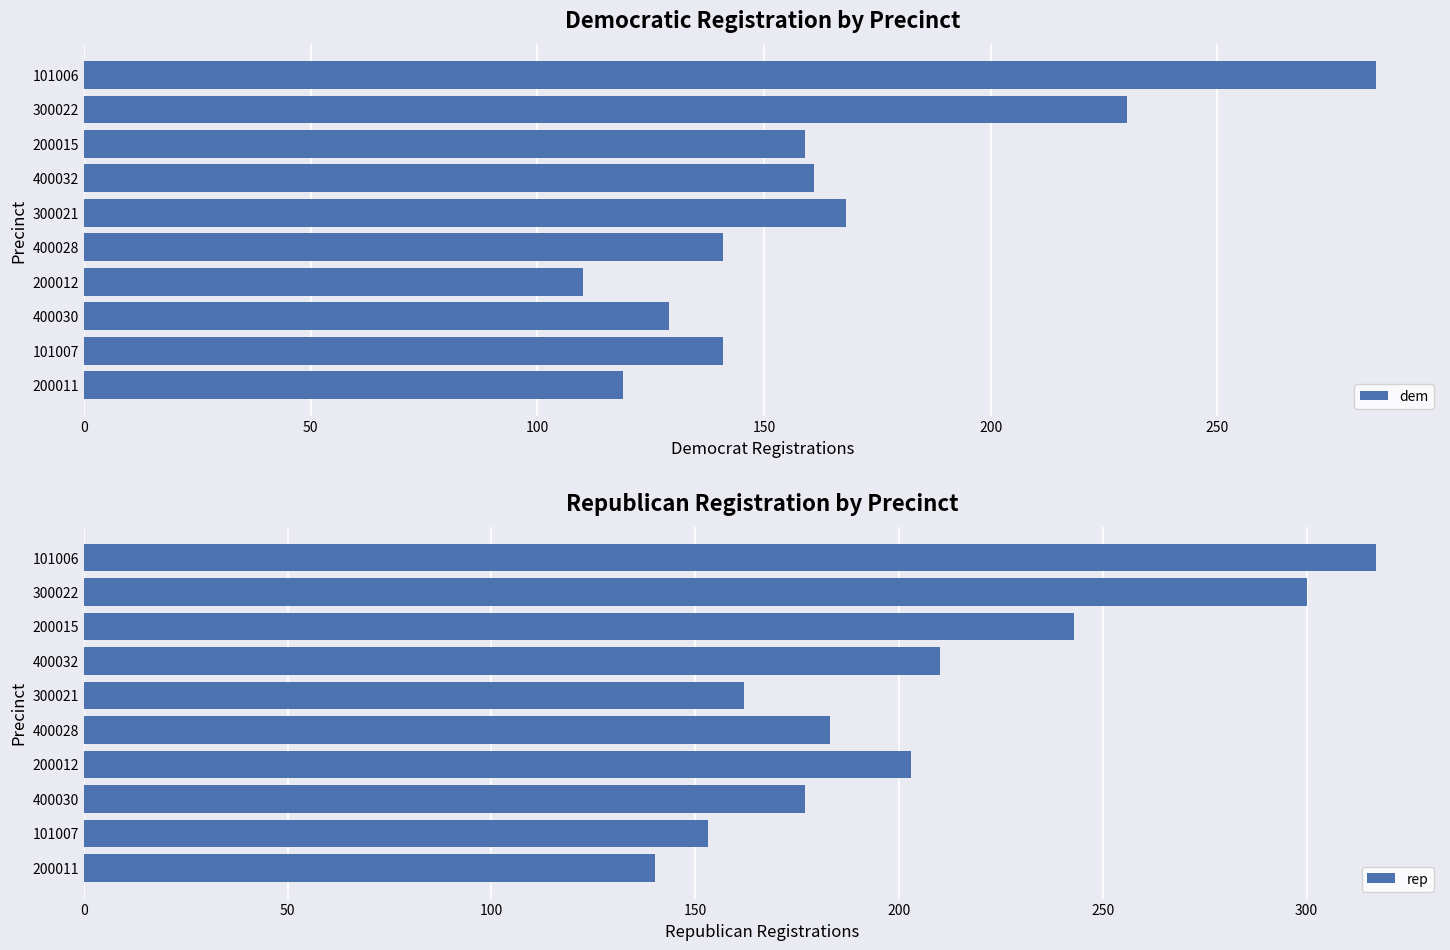

The rep series shows 541 at 101006. True or false?

False